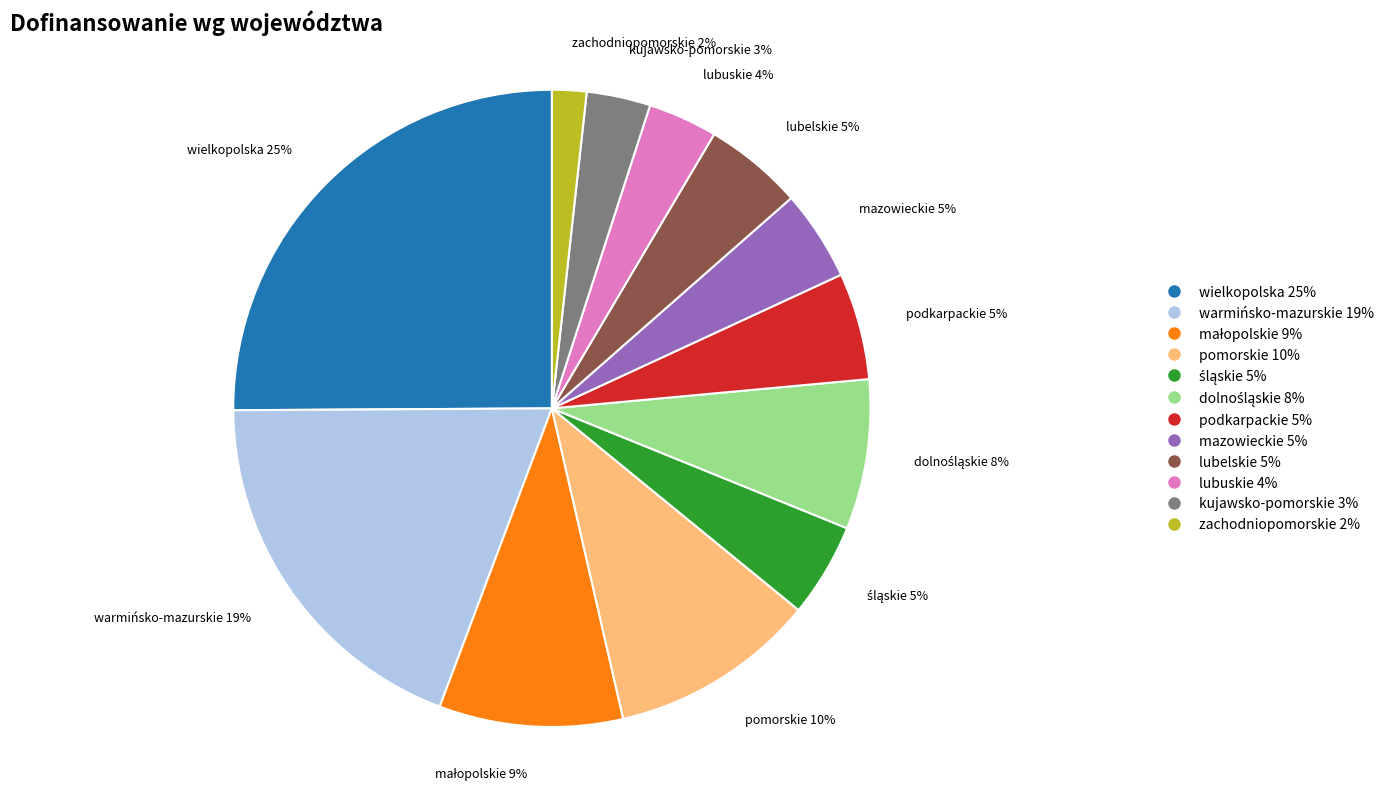

To the nearest percent, what portion does podkarpackie 5% represent?

5%